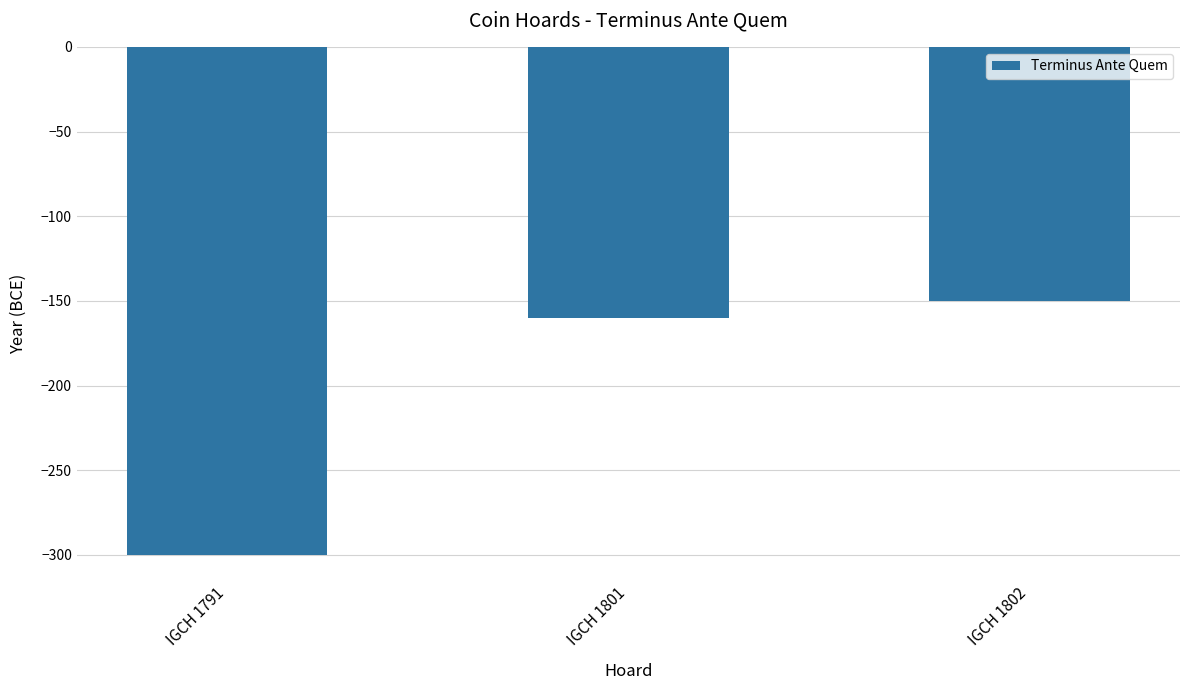

List the labels in order of value, smallest first.

IGCH 1791, IGCH 1801, IGCH 1802